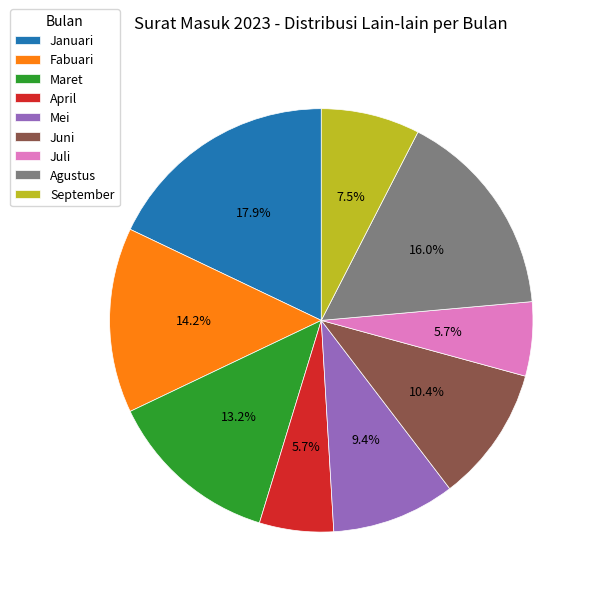

To the nearest percent, what is the combined percentage of Fabuari and Januari?

32%